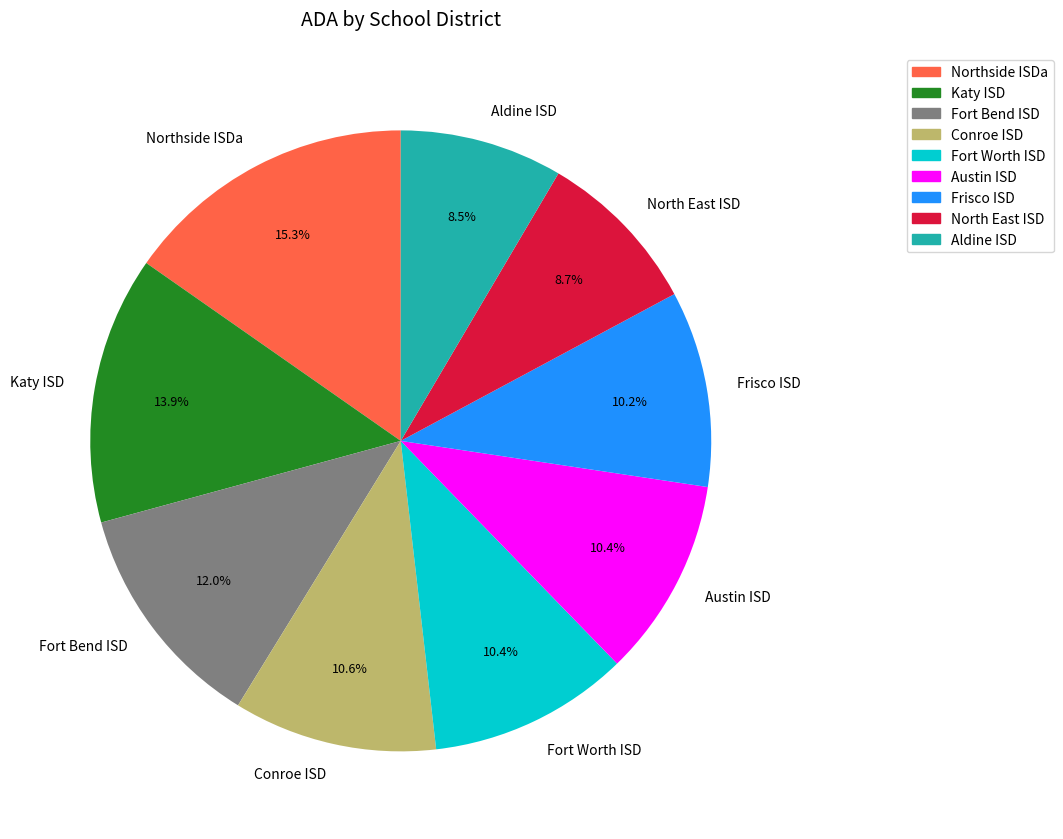

Which has a higher value, Fort Bend ISD or Northside ISDa?

Northside ISDa